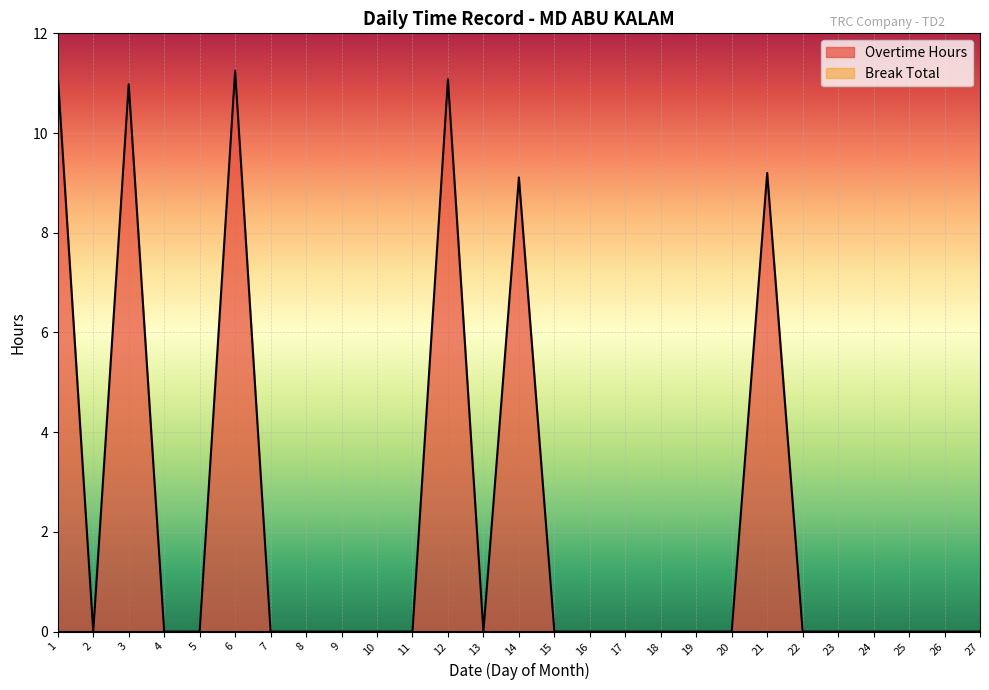

Count the number of values greater than 0.

6